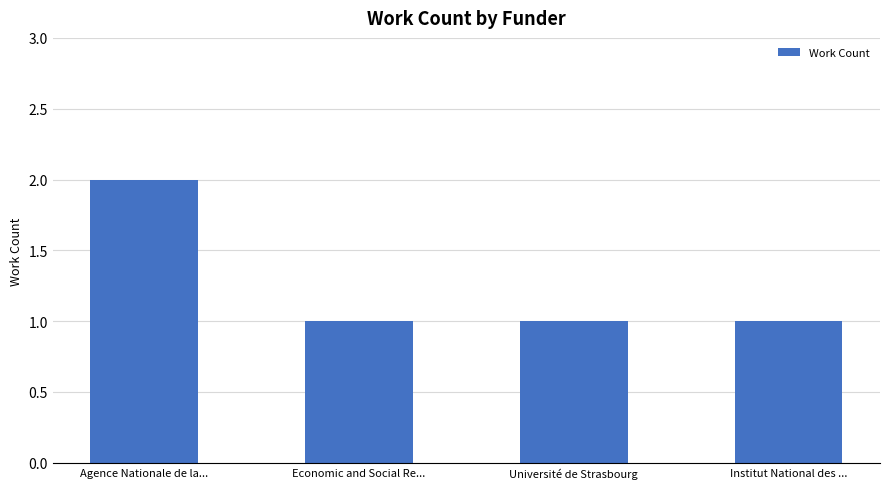

Count the values in the range 1 to 2.

4